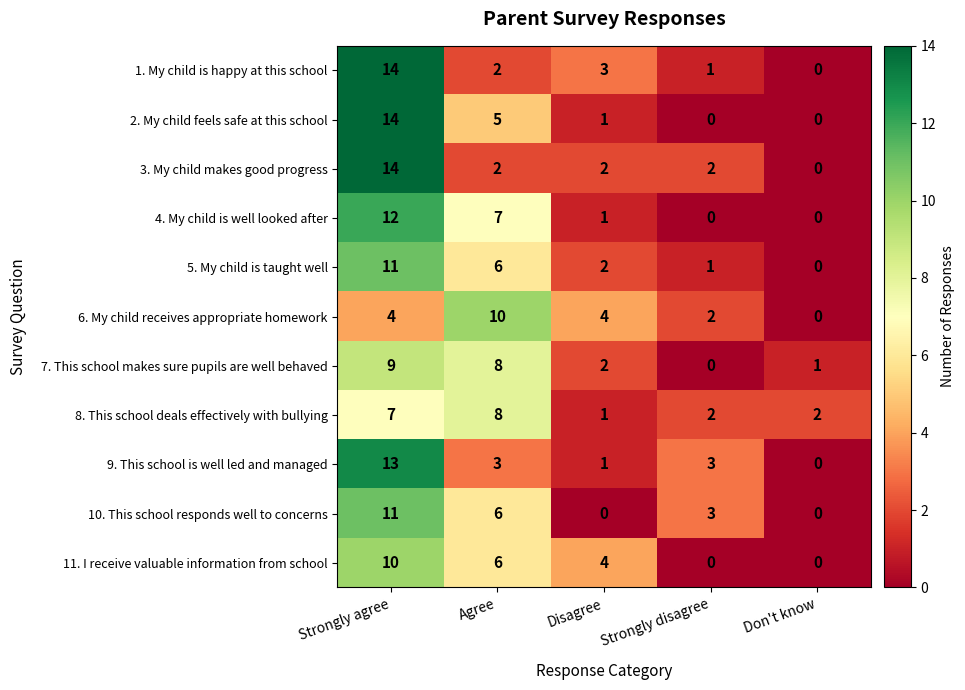

What is the sum of all 10. This school responds well to concerns values?

20